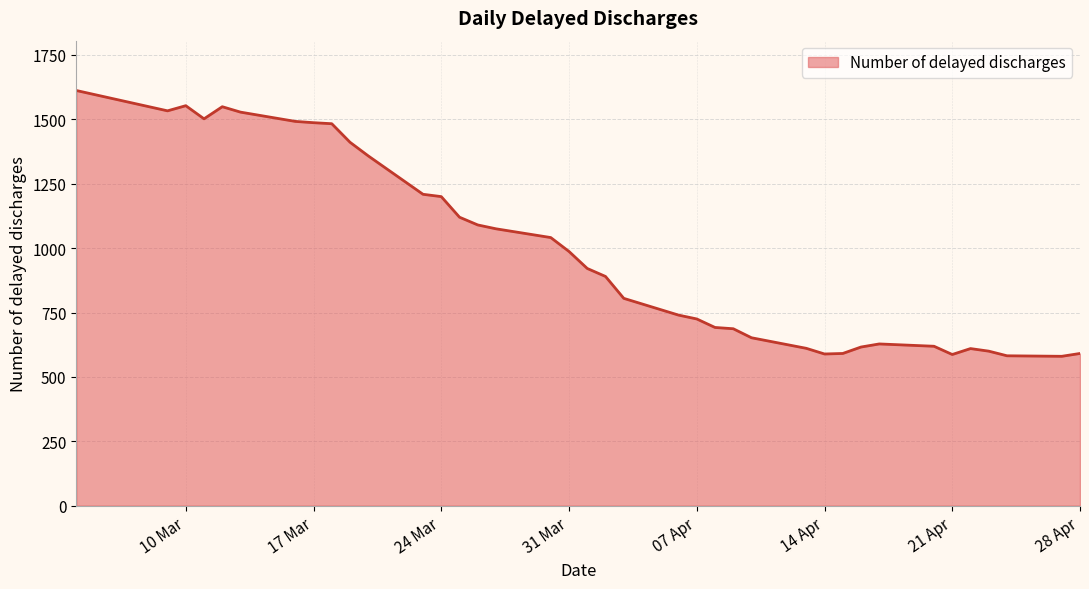

What is the maximum value shown in the chart?

1612